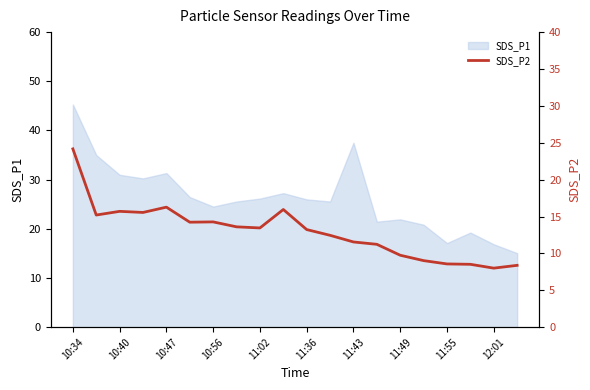

The SDS_P1 series shows 26.0 at 11:36. True or false?

True